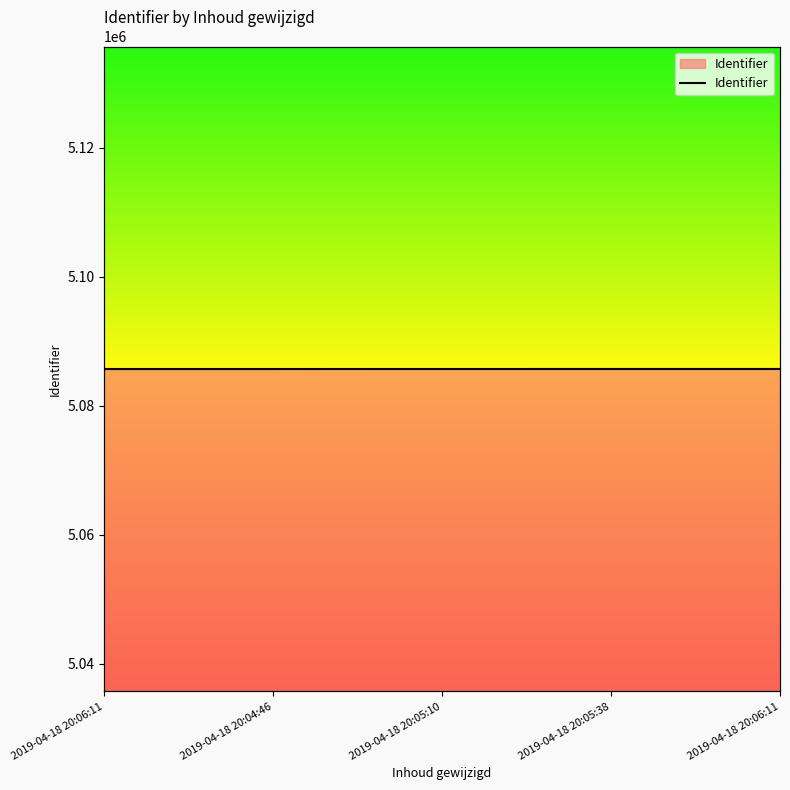

What is the sum of the values at 2019-04-18 20:04:46 and 2019-04-18 20:05:38?

10171335